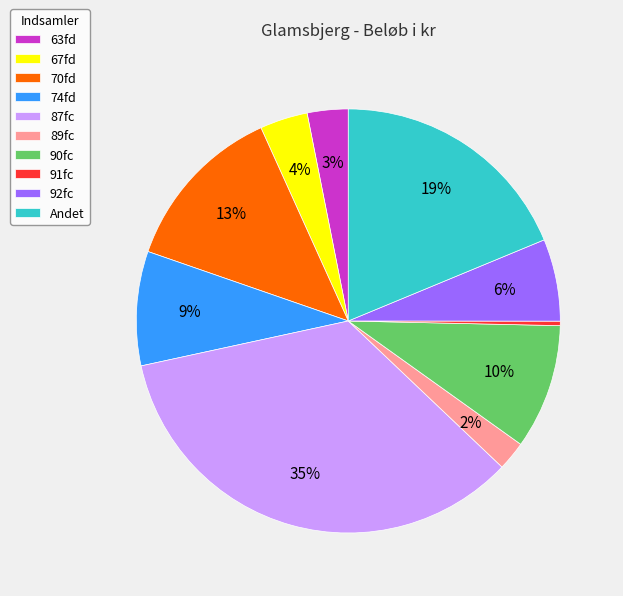

True or false: 67fd accounts for 4% of the total.

True